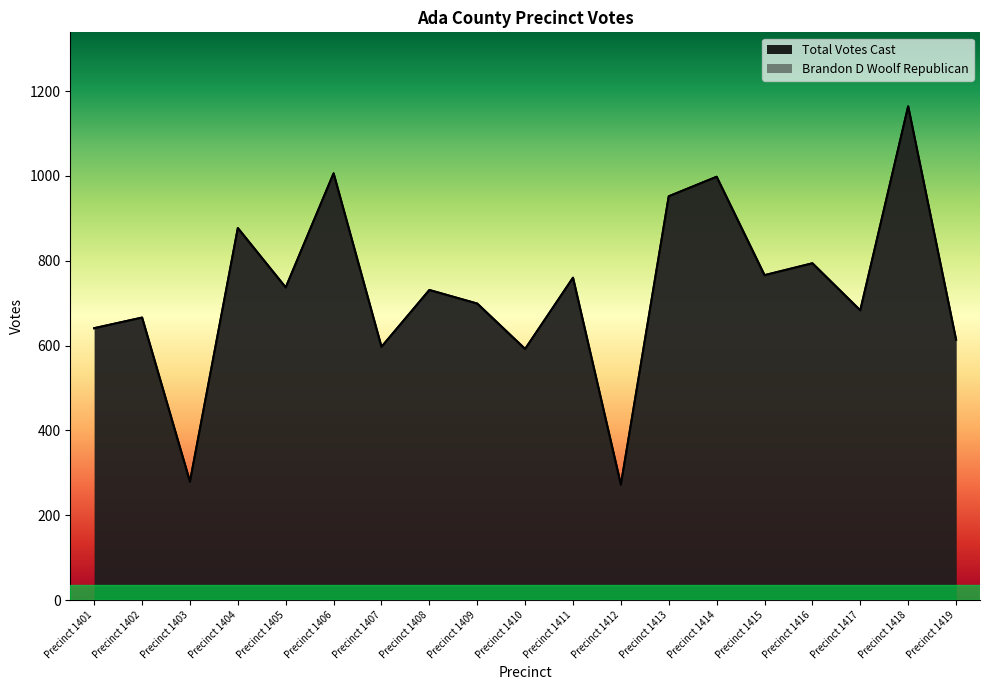

What is the difference between the maximum and minimum values in the Brandon D Woolf Republican series?

892